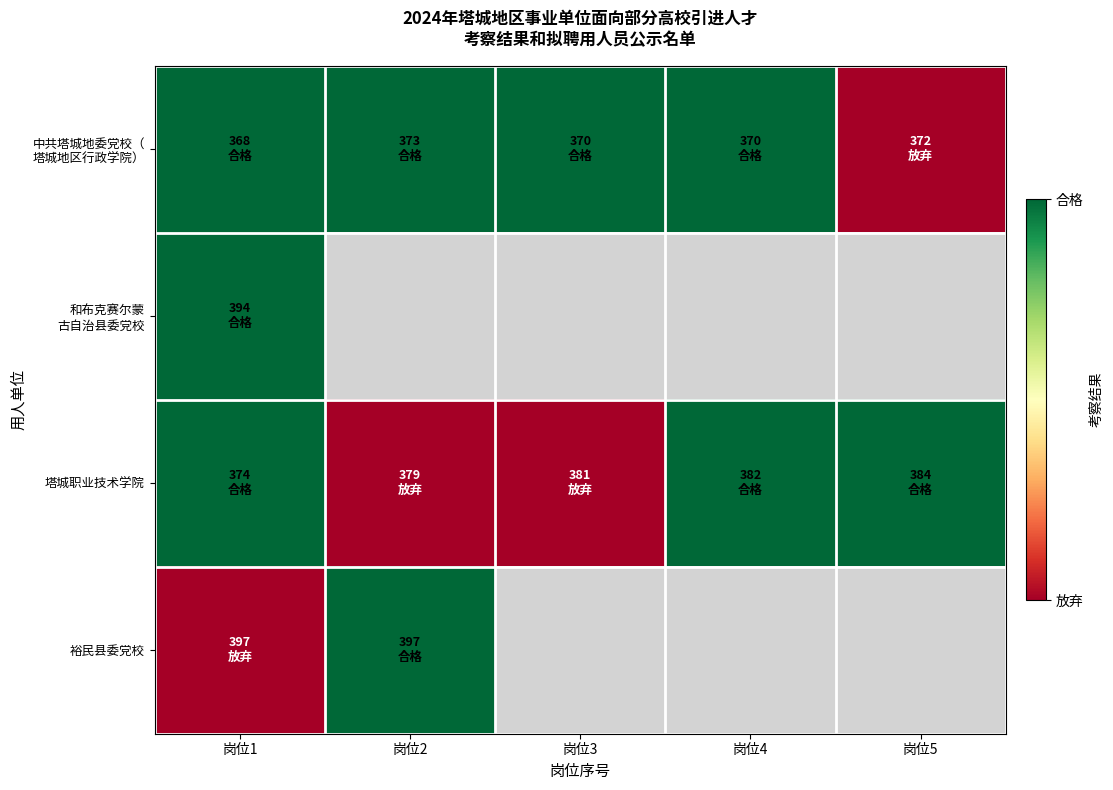

Rank the categories by 中共塔城地委党校（ 塔城地区行政学院） value from highest to lowest.

岗位1, 岗位2, 岗位3, 岗位4, 岗位5